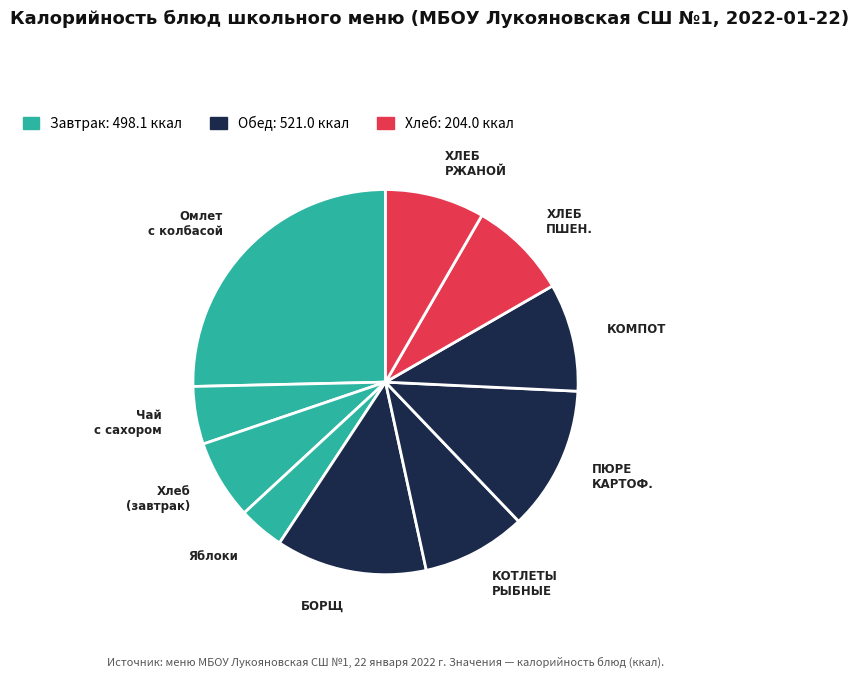

What is the largest slice in the pie chart?

Омлет с колбасой или сосисками